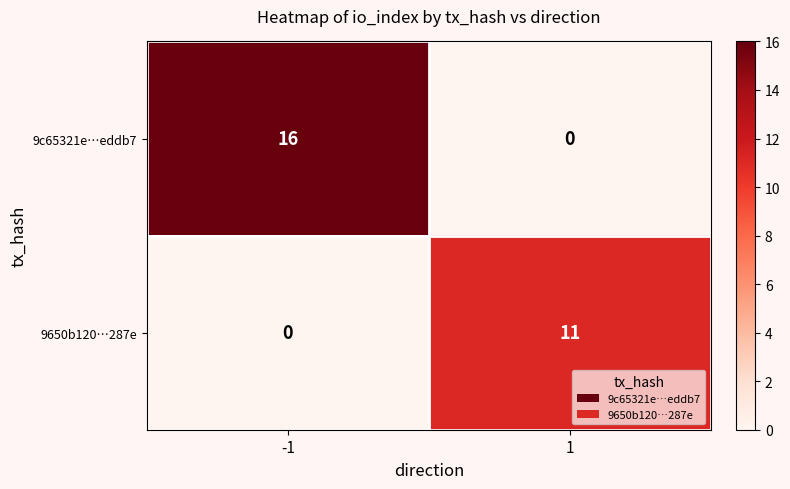

Reading left to right, what are all the values shown in this chart?

9c65321e…eddb7: -1=16	1=0
9650b120…287e: -1=0	1=11